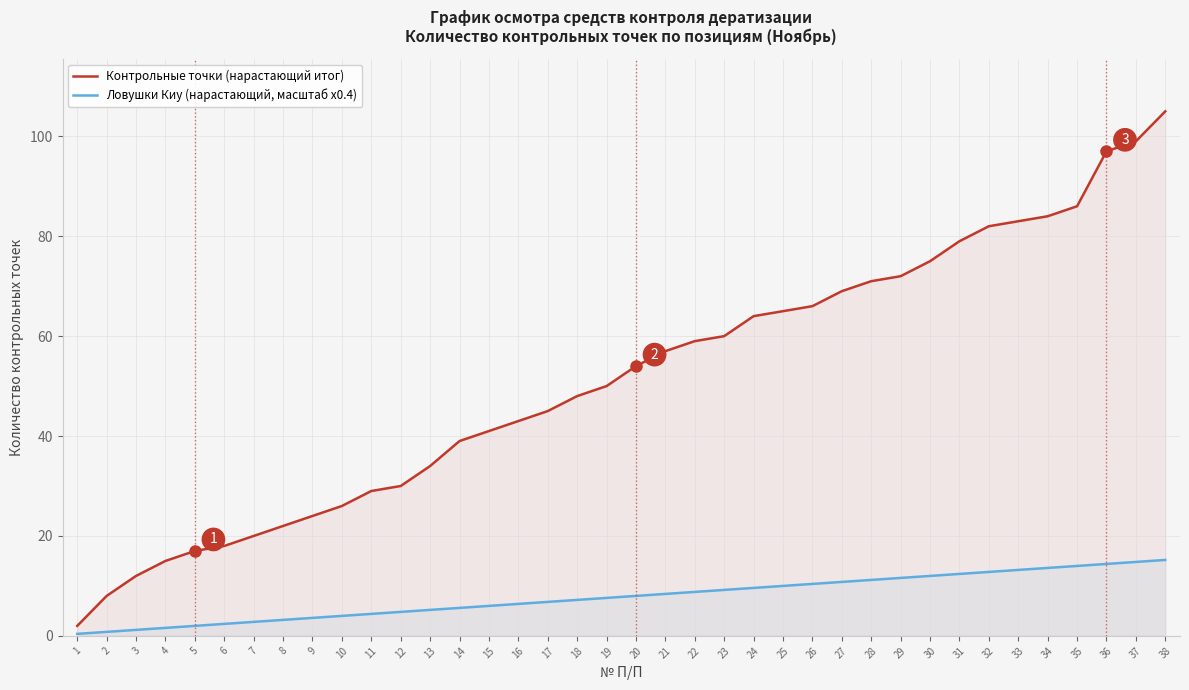

True or false: Контрольные точки (нарастающий итог) has more than 2 interior local peaks.

False